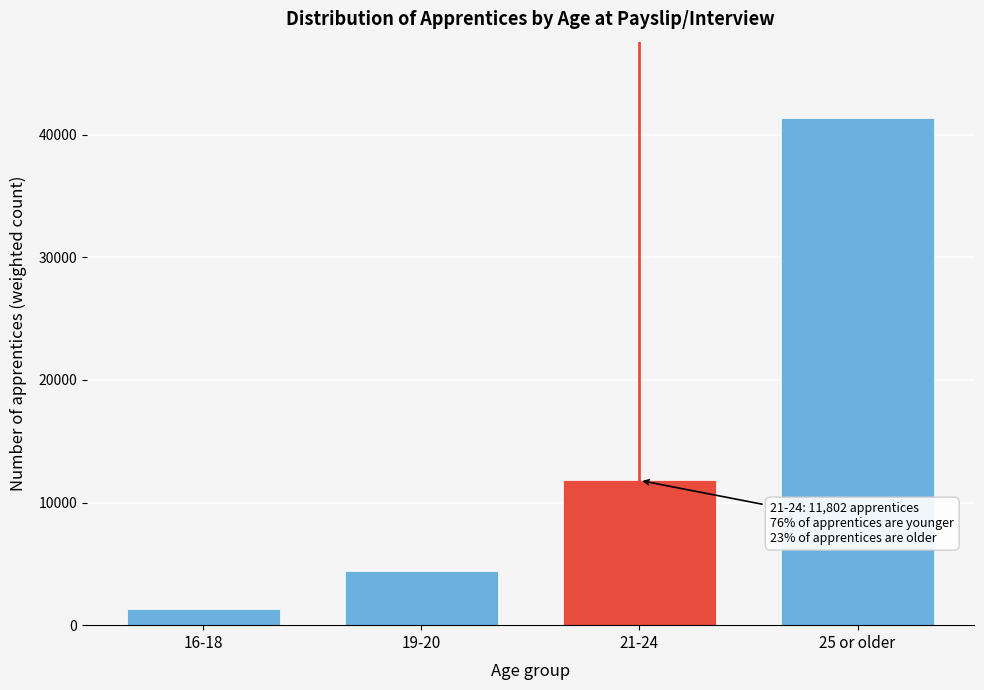

Reading left to right, list all the values displayed in this chart.

1333	4387	11802	41367